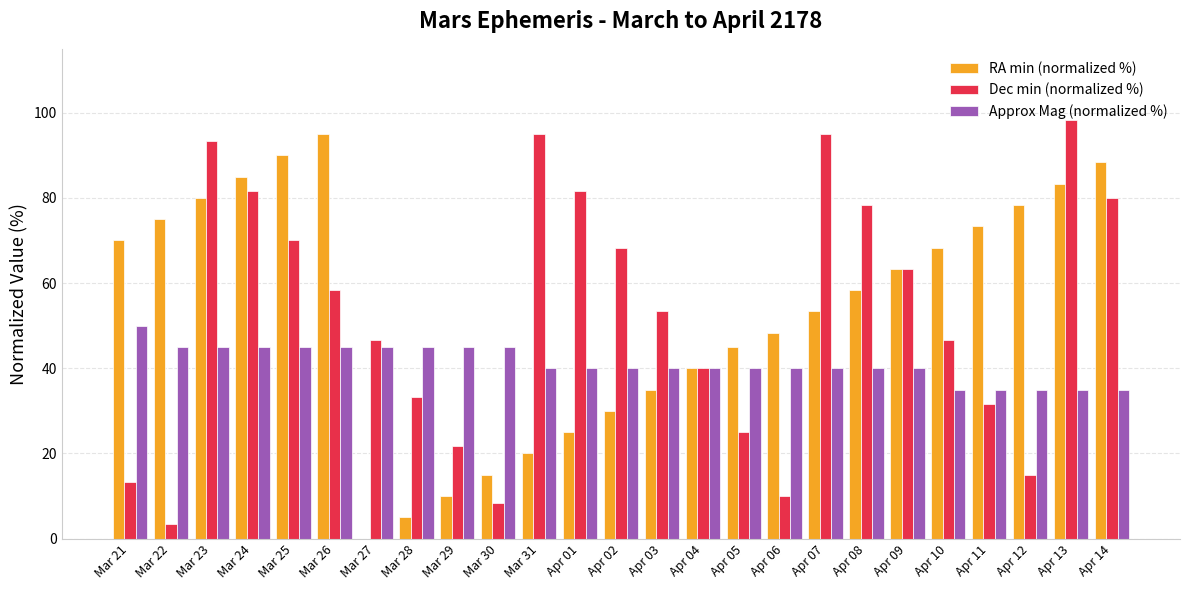

How many distinct data groups are displayed?

3